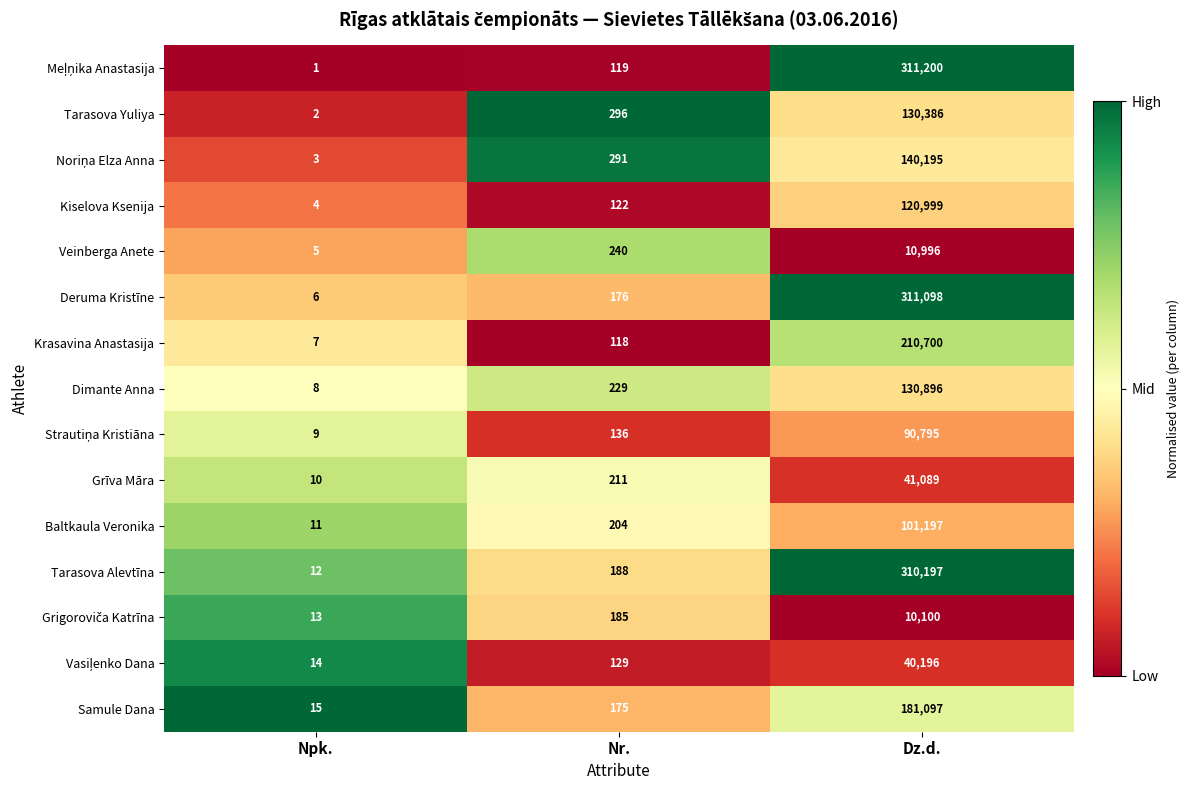

What is the total value across all series at Npk.?

120